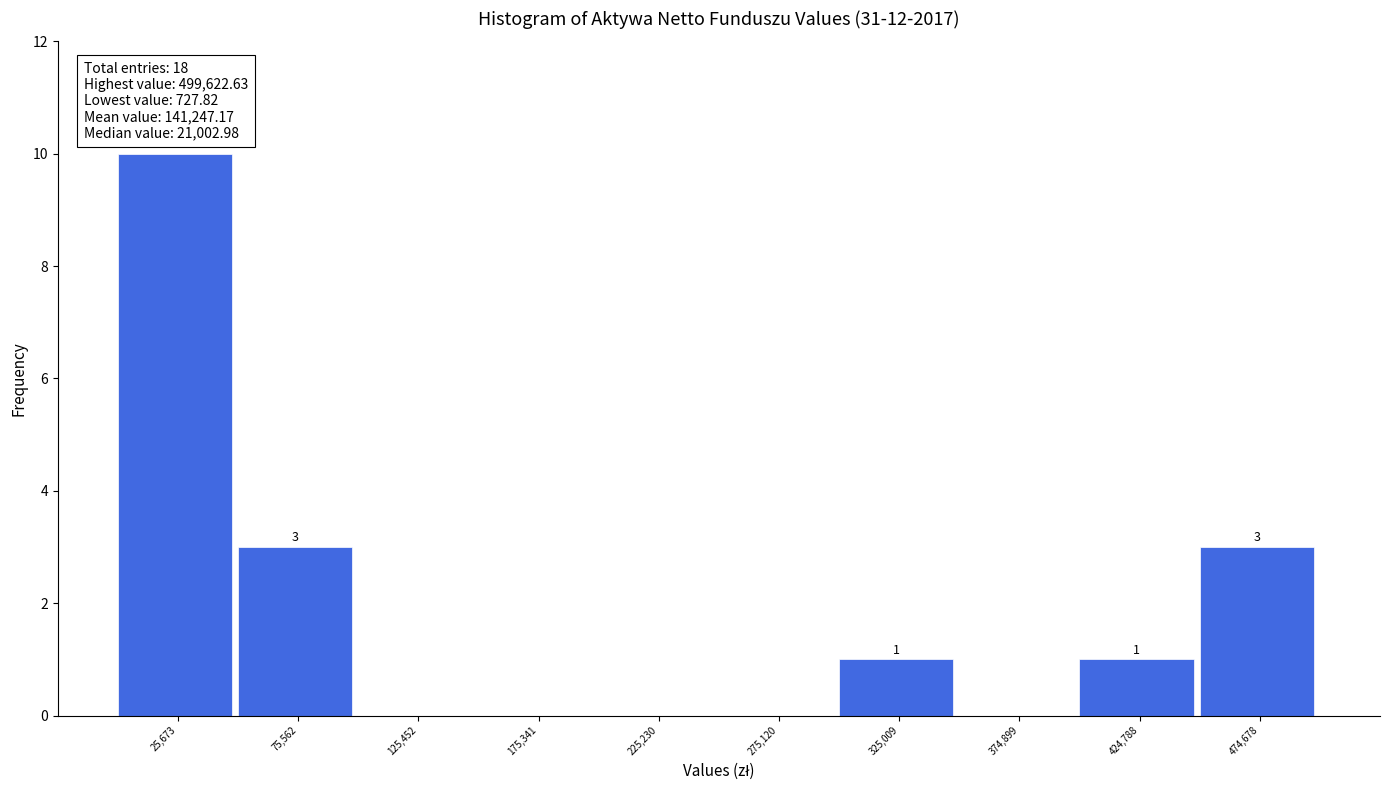

Over which range of the x-axis is the bar tallest?

0 to 50000